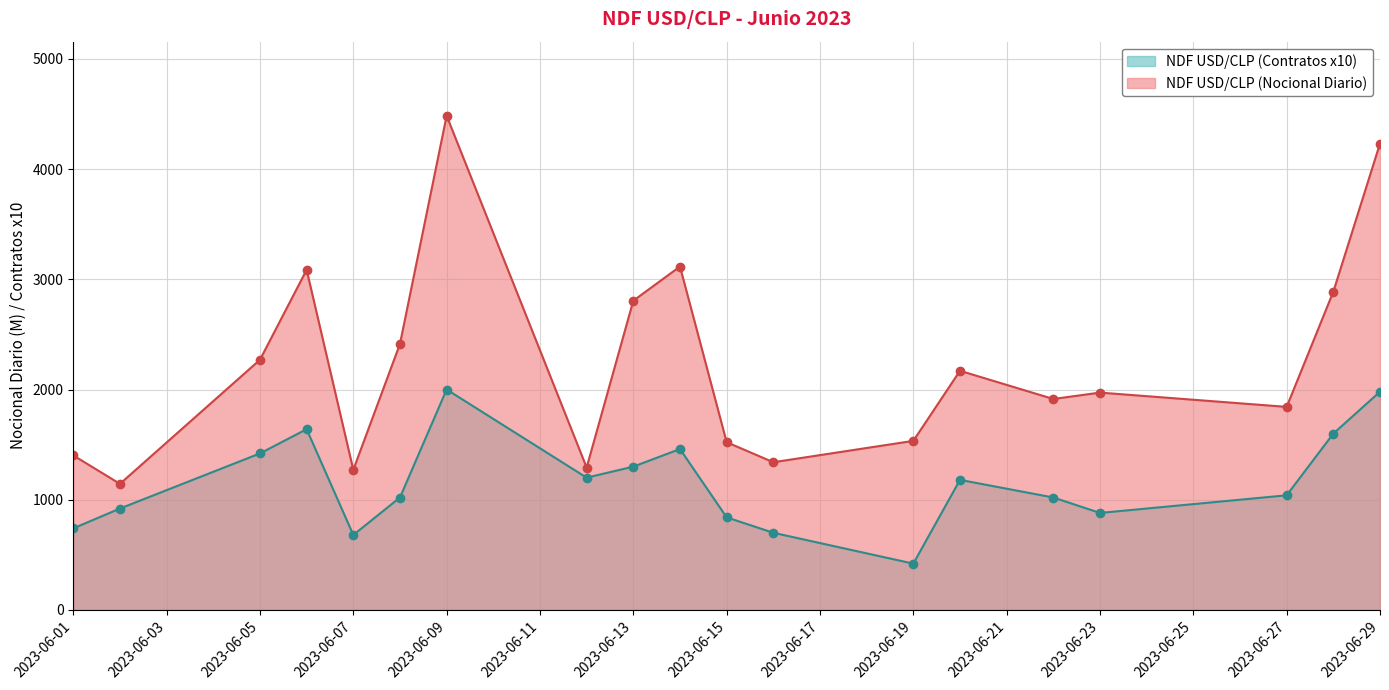

True or false: NDF USD/CLP (Contratos) and NDF USD/CLP (Nocional Diario) intersect in this chart.

False